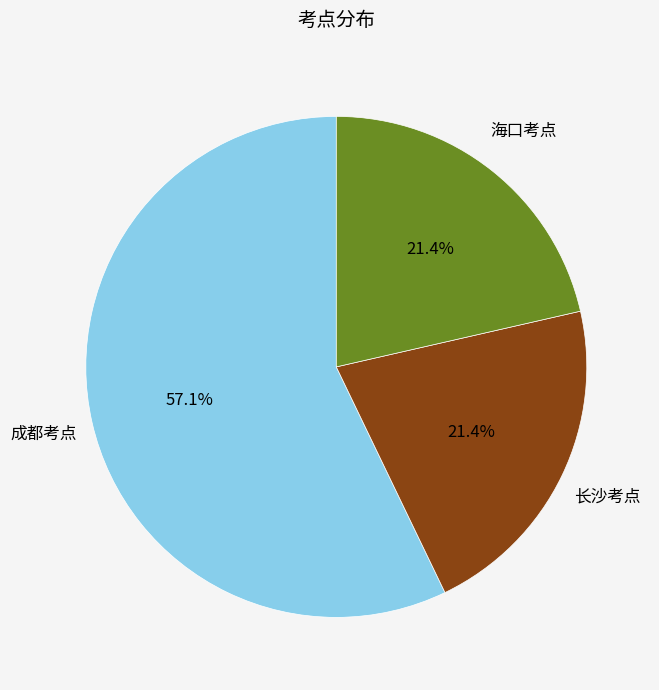

What is the largest slice in the pie chart?

成都考点